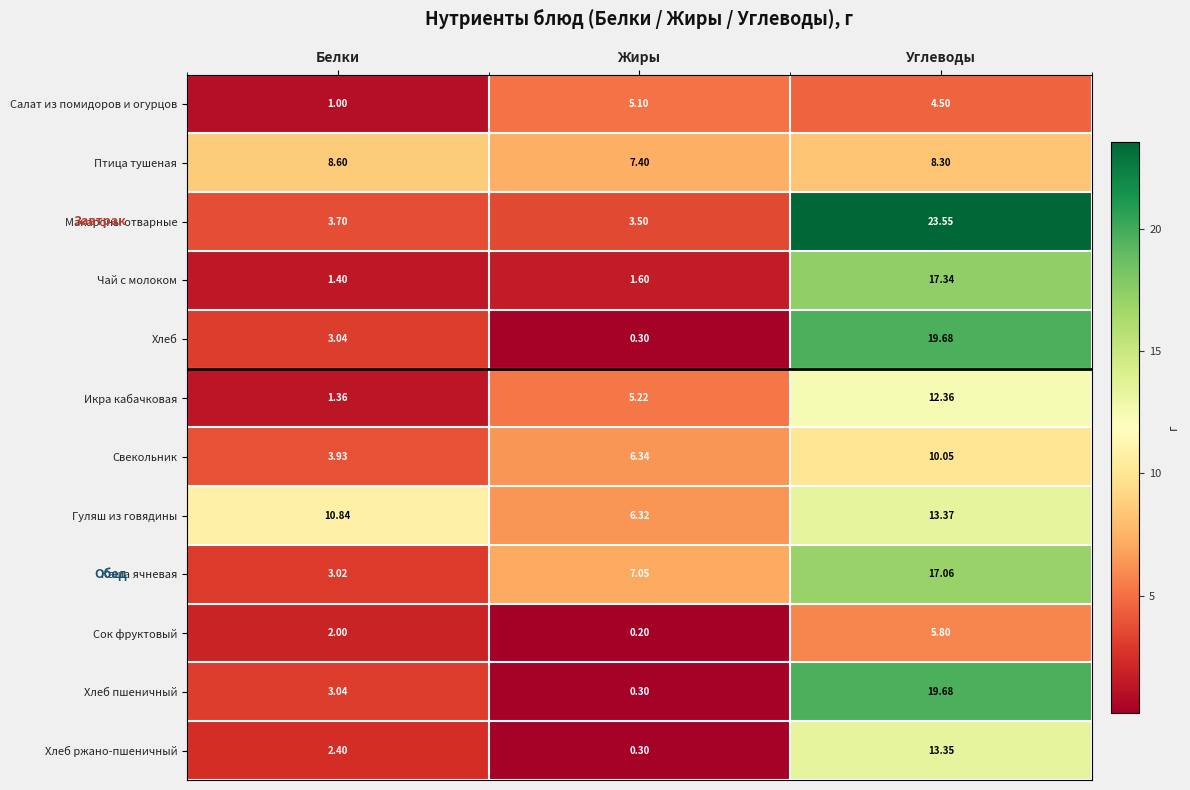

Is the value of Птица тушеная at Жиры greater than the value of Салат из помидоров и огурцов at Углеводы?

Yes